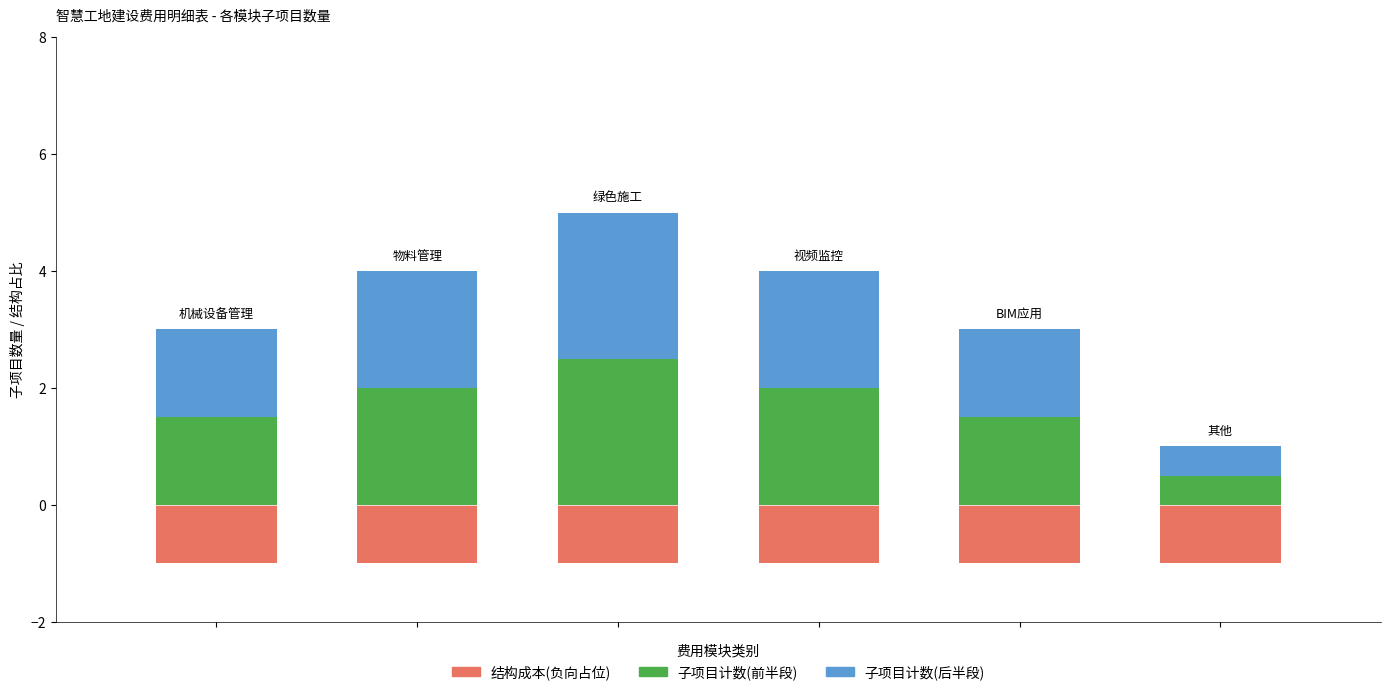

The value of 子项目结构占比(负向) at 0 is -0.4. True or false?

False